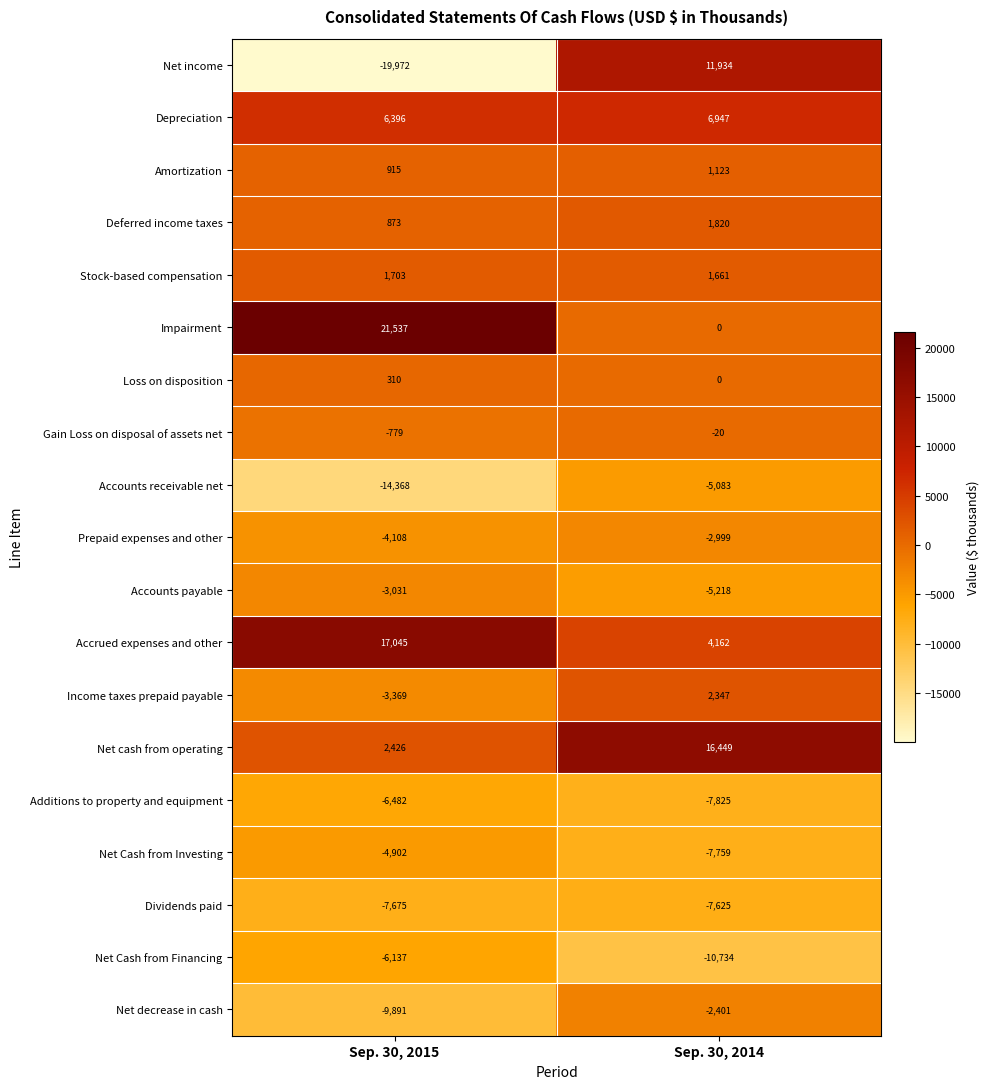

How many categories are shown in the chart?

2